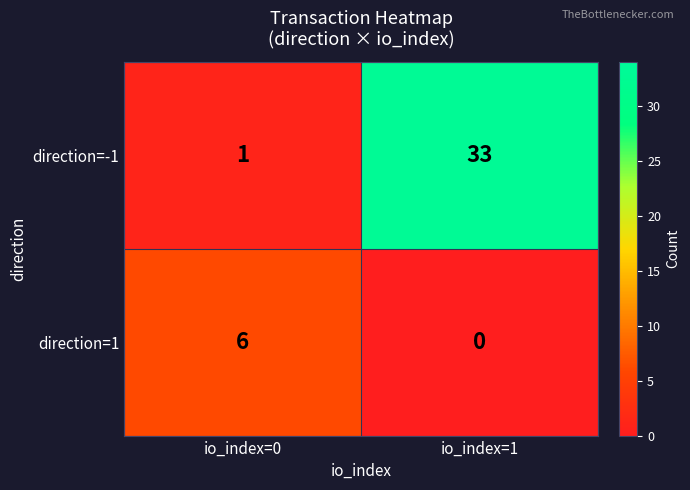

Which series has the largest total across all categories?

direction=-1